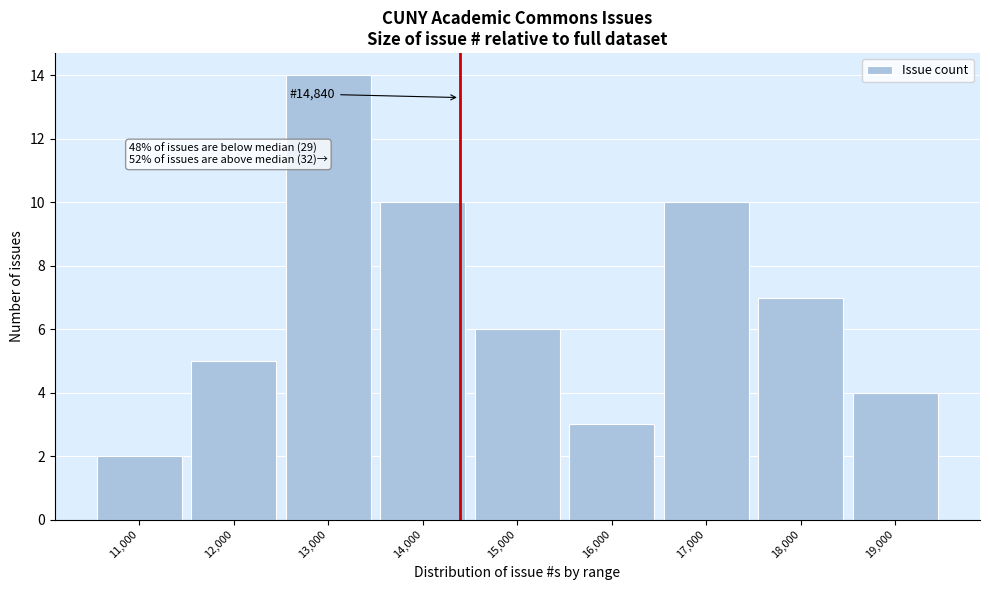

Reading right to left, what are all the values shown in this chart?

19,000=4	18,000=7	17,000=10	16,000=3	15,000=6	14,000=10	13,000=14	12,000=5	11,000=2